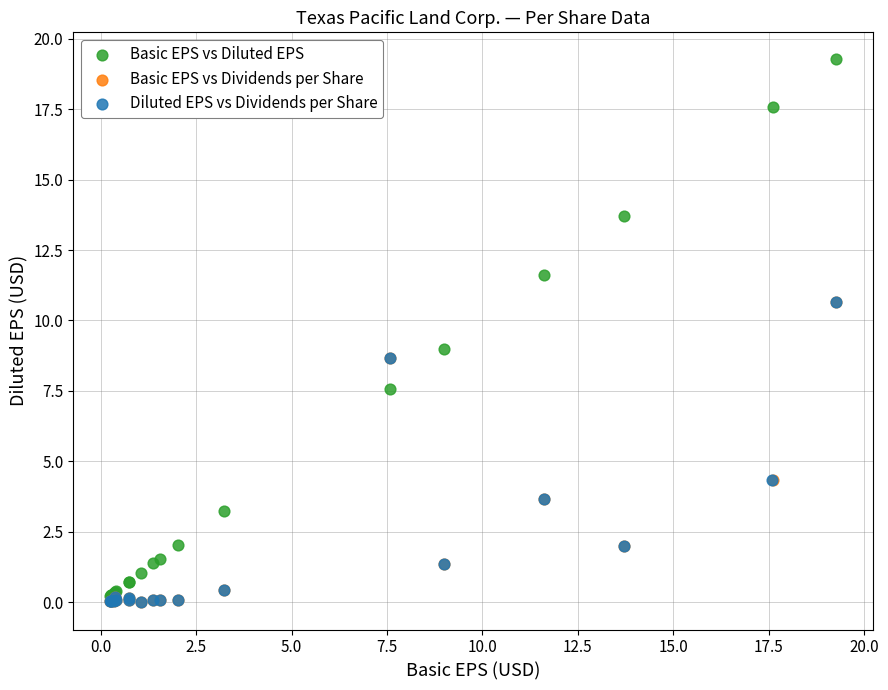

Which series has the widest spread of Y values?

Basic EPS vs Diluted EPS